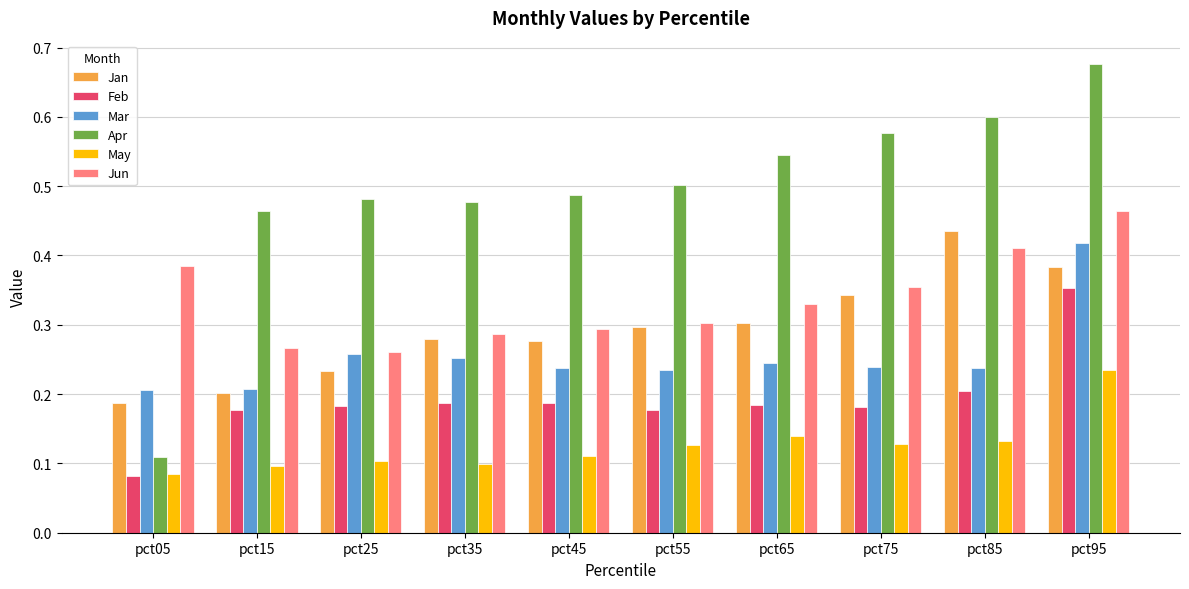

At which label is Feb closest to 0?

pct05